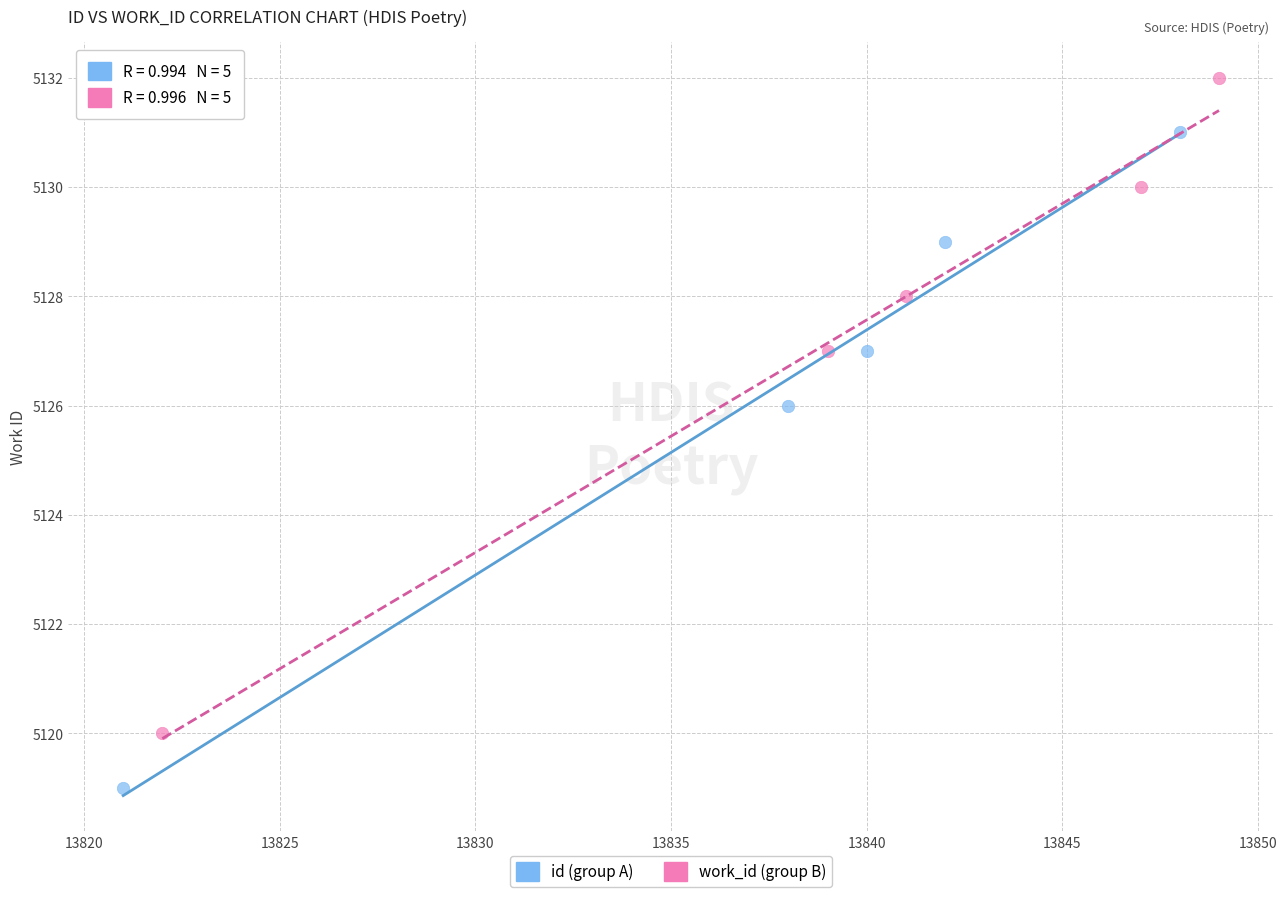

Which series contains the lowest Y value?

id (group A)